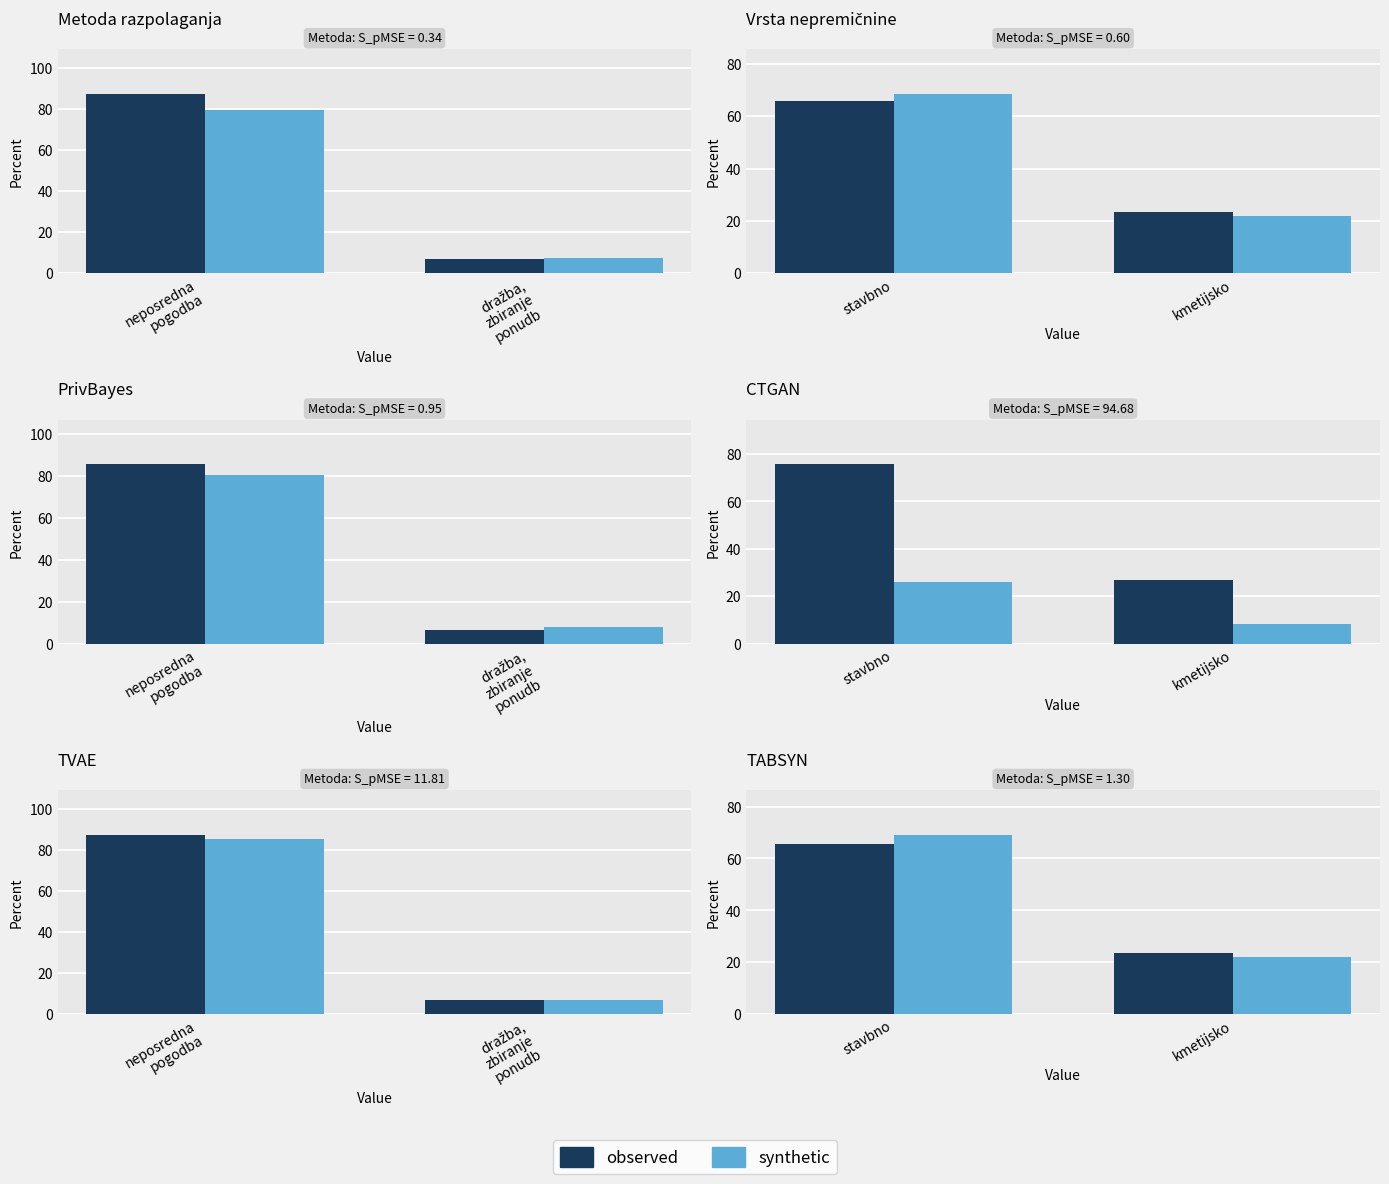

True or false: observed has a value of 98.9 at stavbno.

False